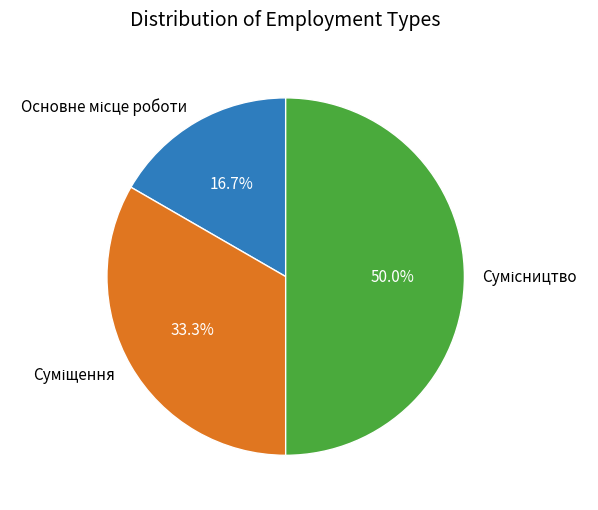

What portion of the pie excludes Сумісництво?

50.0%